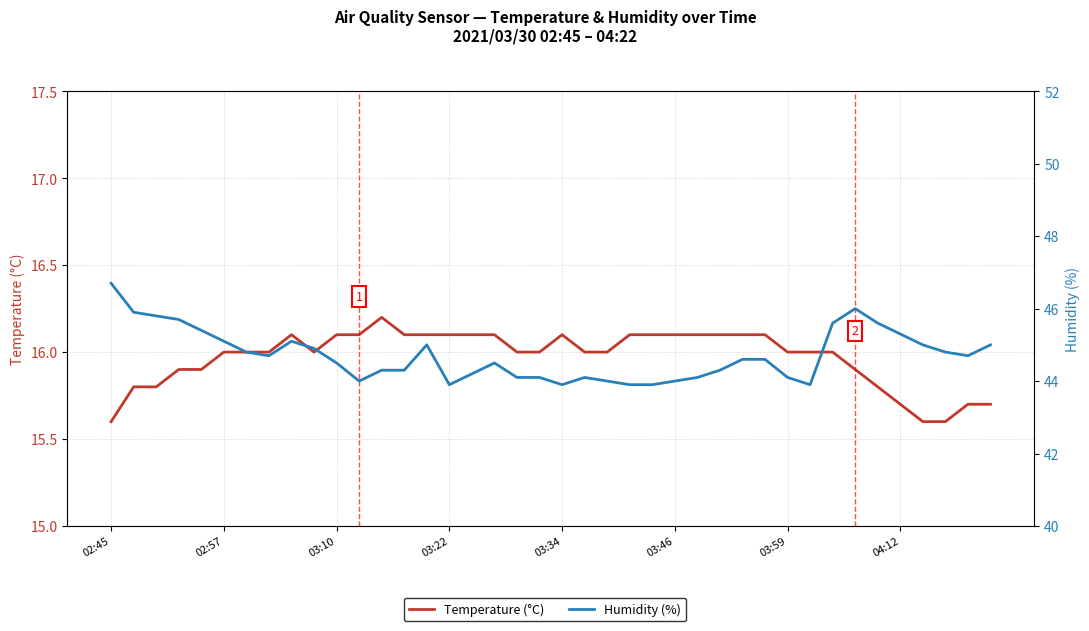

How many values in the Temperature (°C) series exceed 16?

17